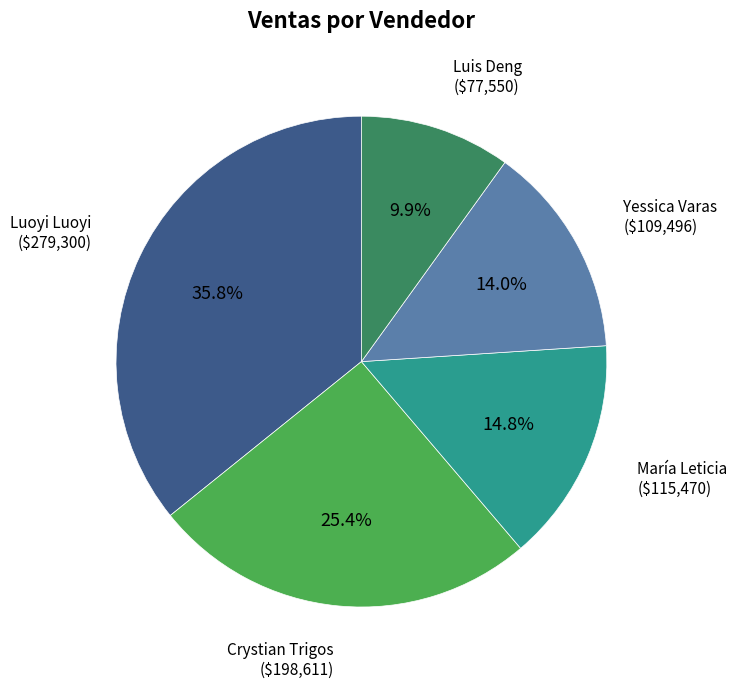

Is there any slice that represents more than half of the pie?

No